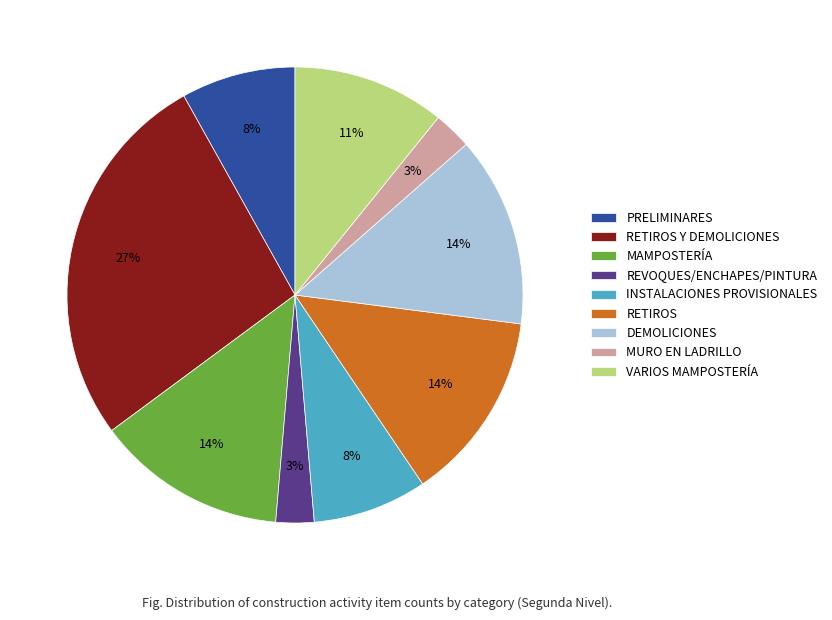

To the nearest percent, what is the difference between the largest and smallest slice percentages?

24%